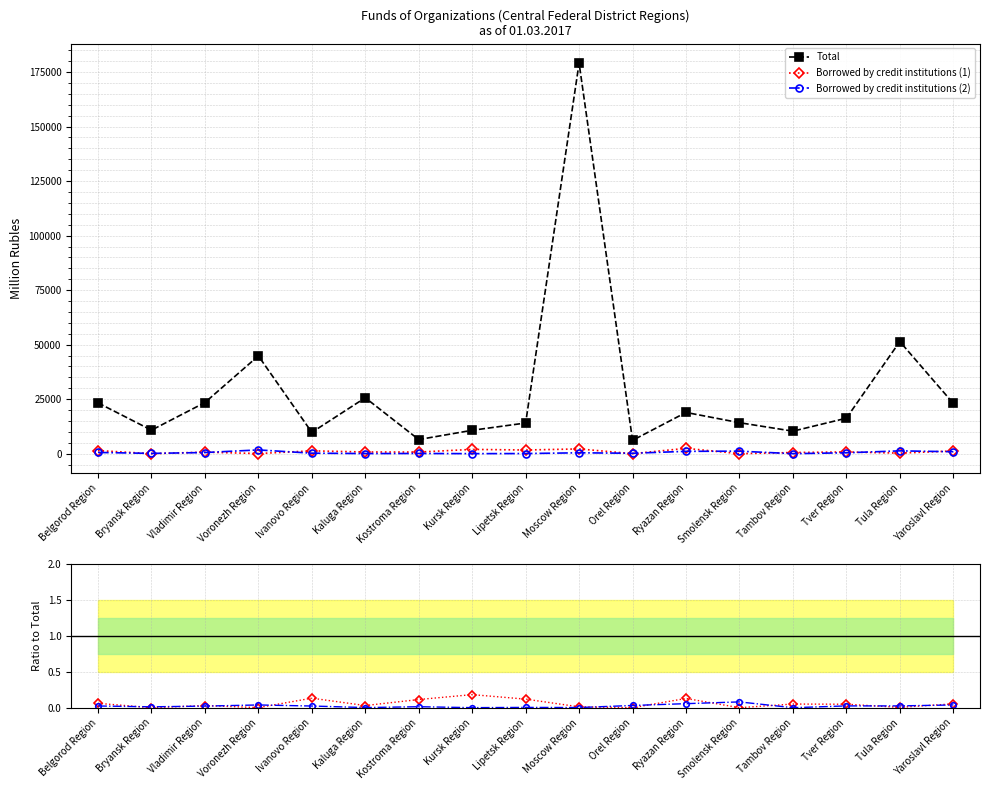

True or false: Borrowed by credit institutions (2) and Borrowed (2) / Total intersect in this chart.

False